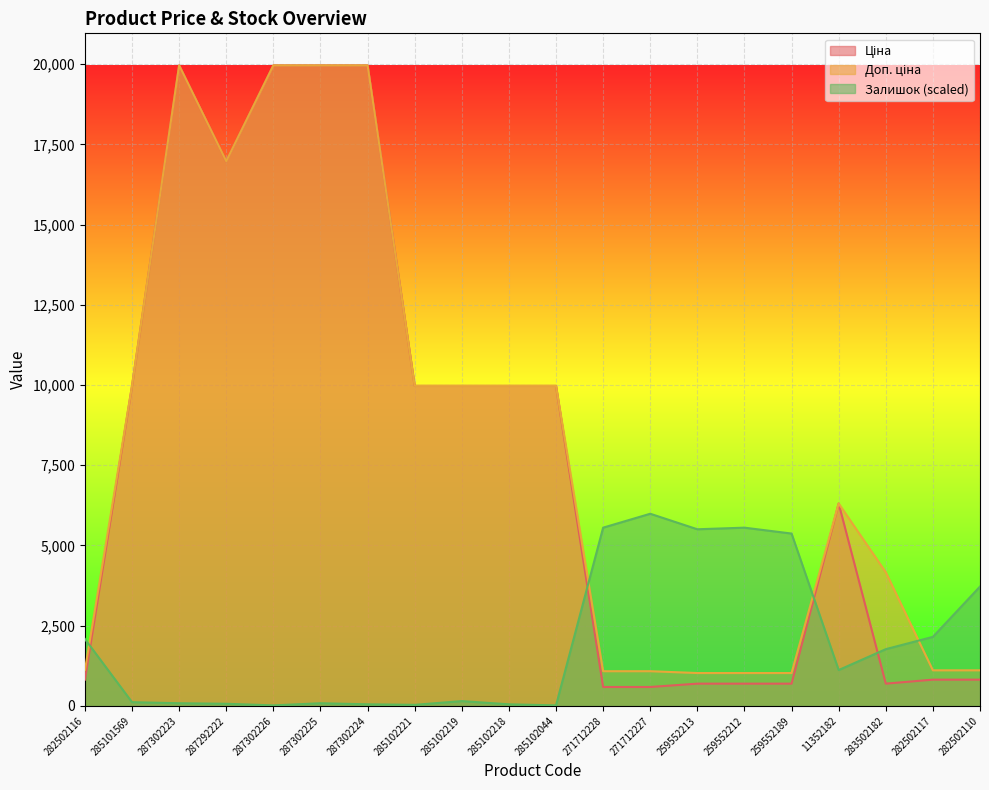

What is the spread (max minus min) of values at 282502117?

1333.6